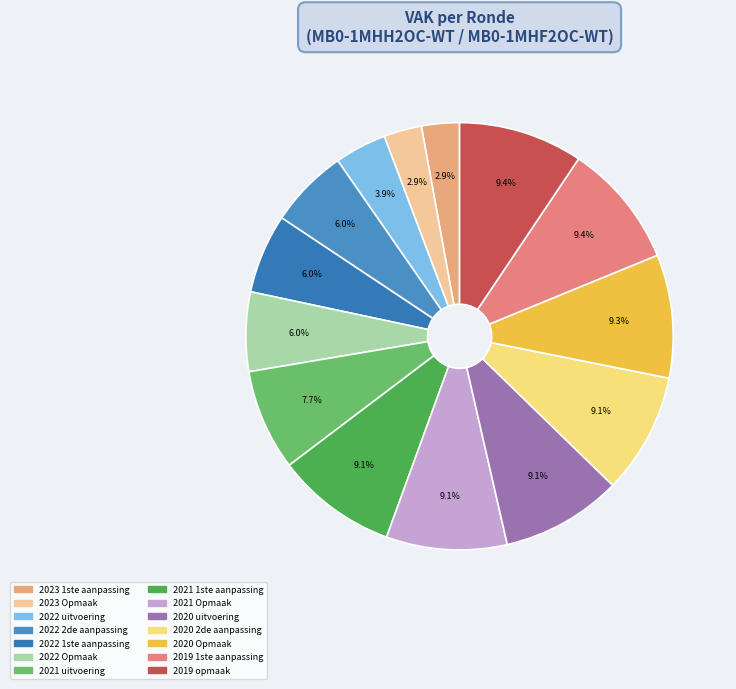

True or false: 2021 uitvoering accounts for 1% of the total.

False